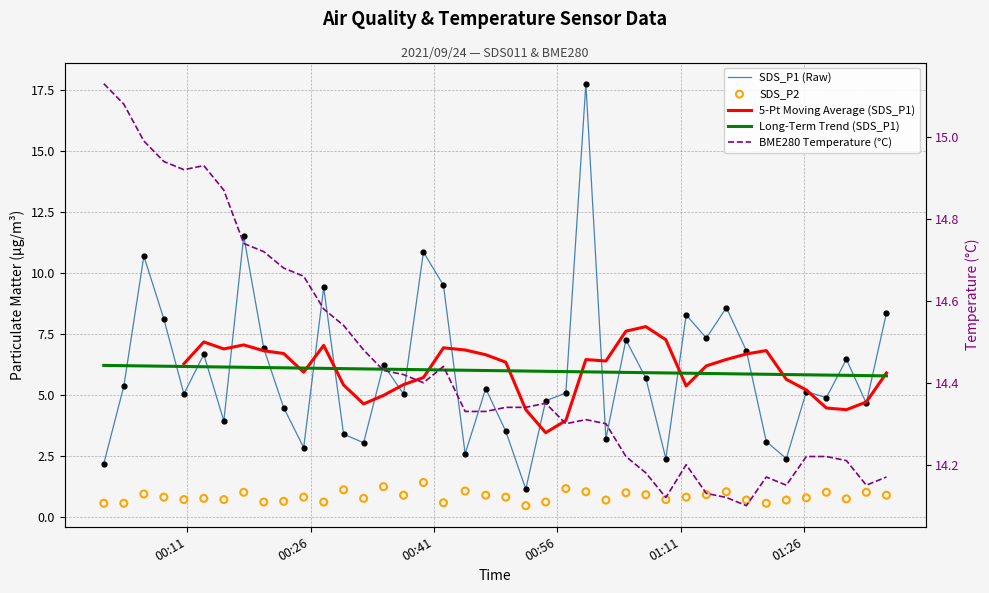

Is the value of SDS_P2 at 21 greater than the value of Long-Term Trend (SDS_P1) at 28?

No